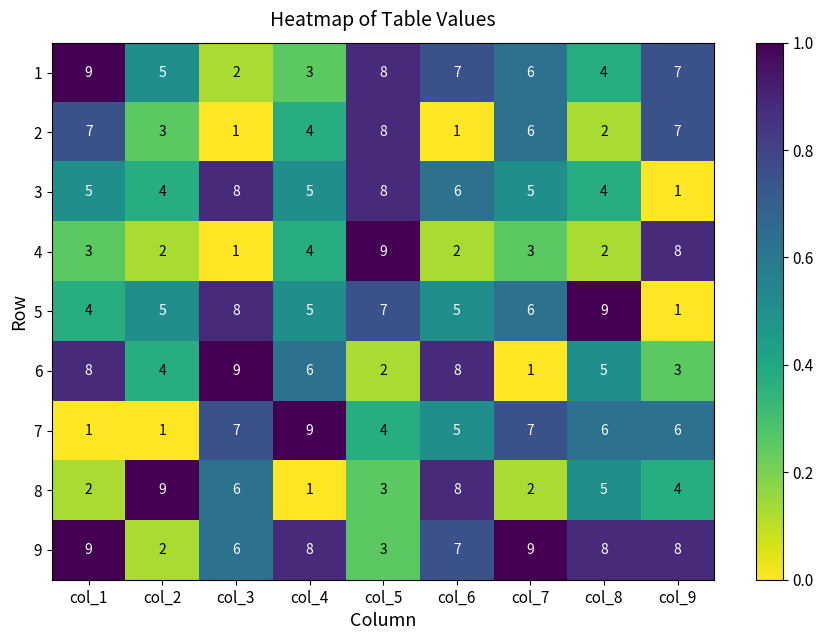

At which label does 9 first exceed 8?

col_1